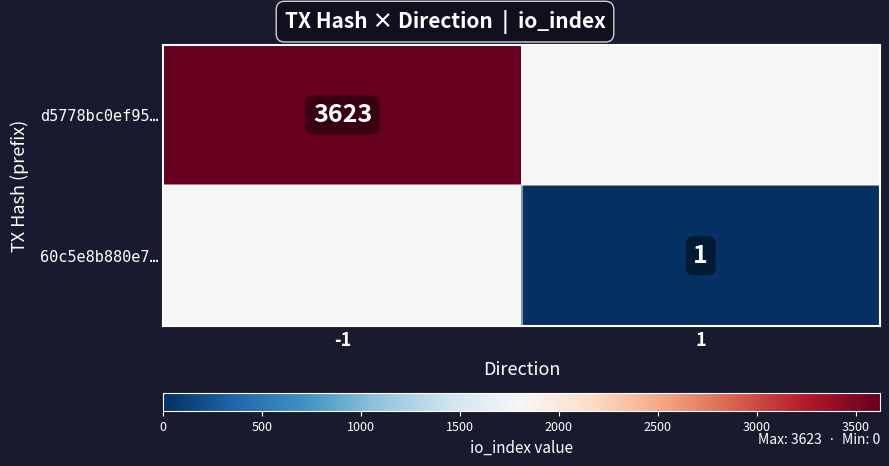

At which category is the sum across all series the highest?

-1